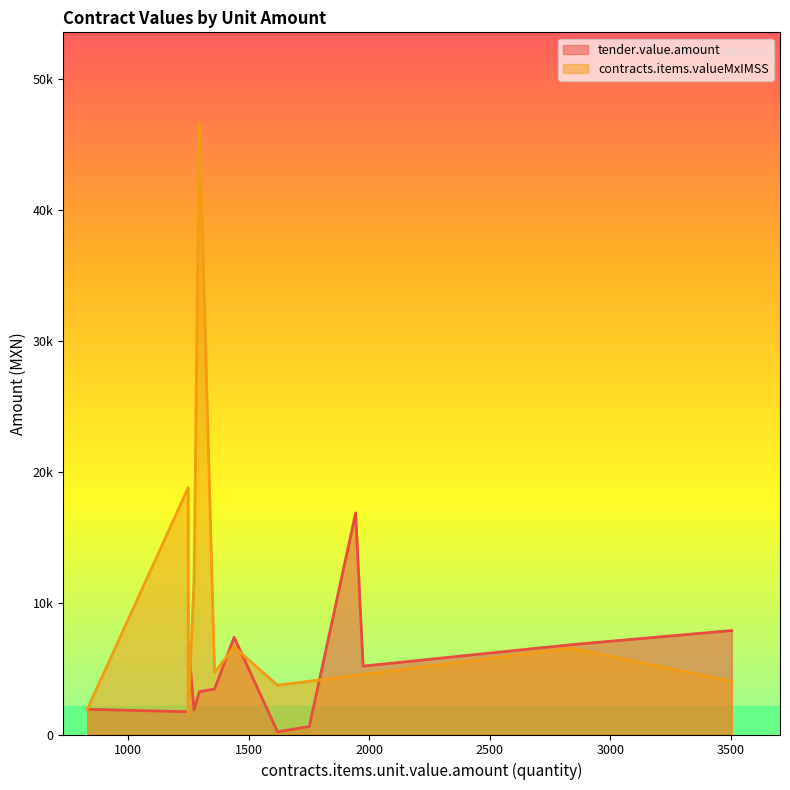

Between 2839.0 and 831.0, which is larger?

2839.0